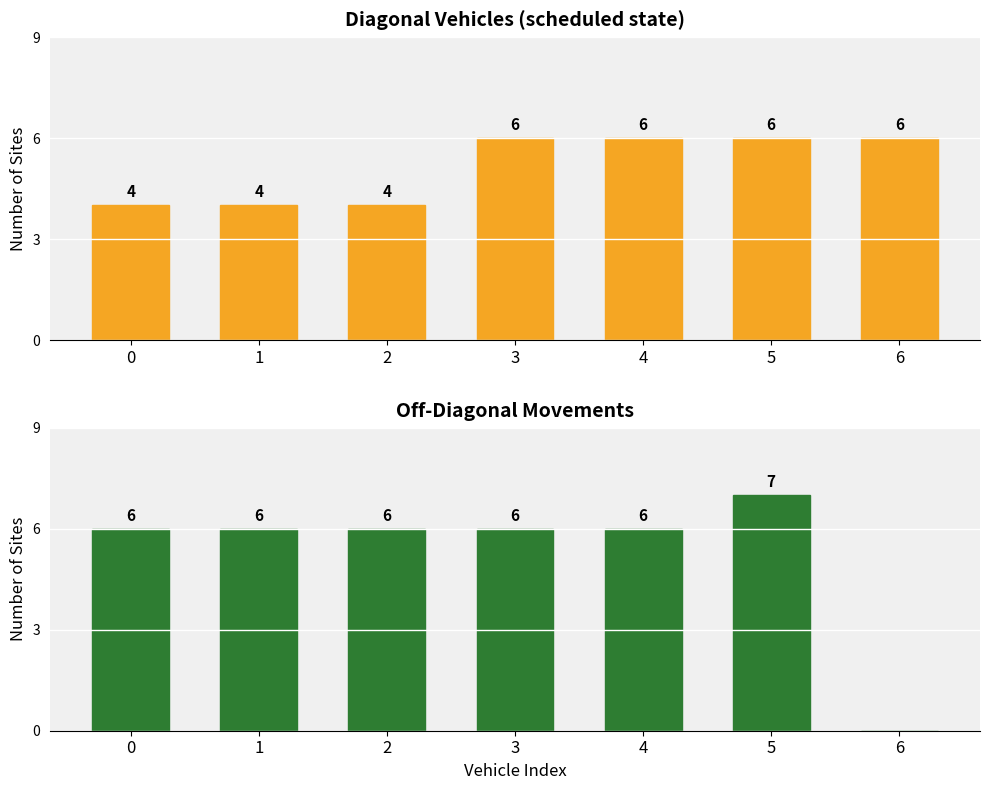

At which category is the sum across all series the highest?

5